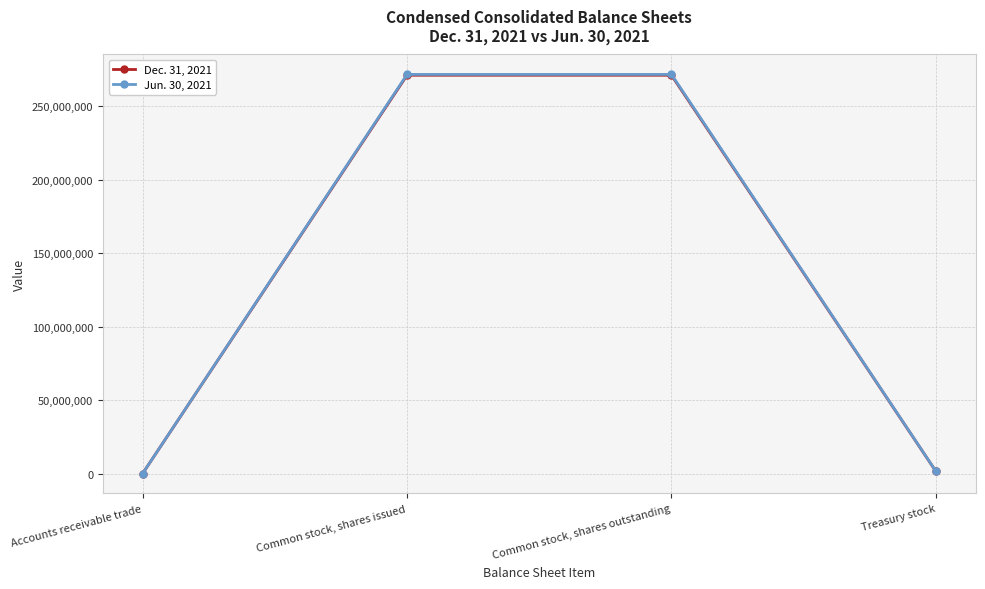

True or false: Jun. 30, 2021 and Dec. 31, 2021 cross at least once.

False